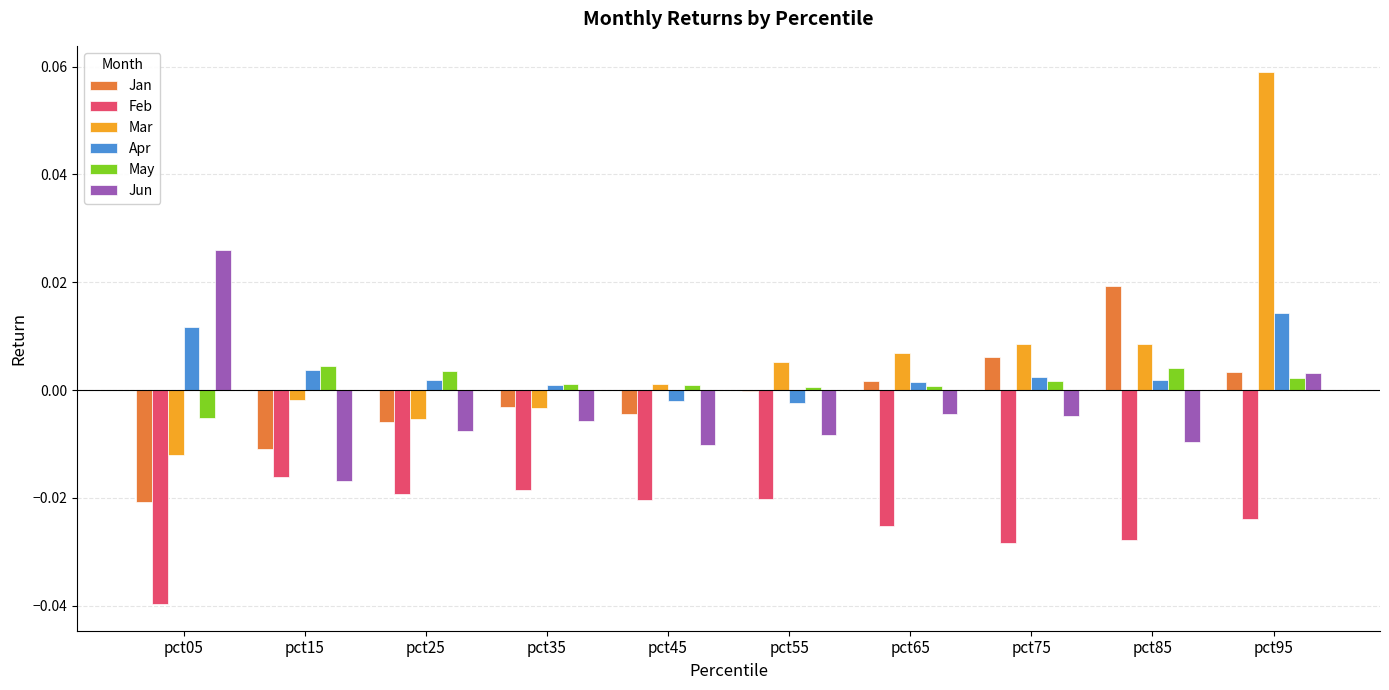

At which category does the chart reach its peak across all series?

pct95